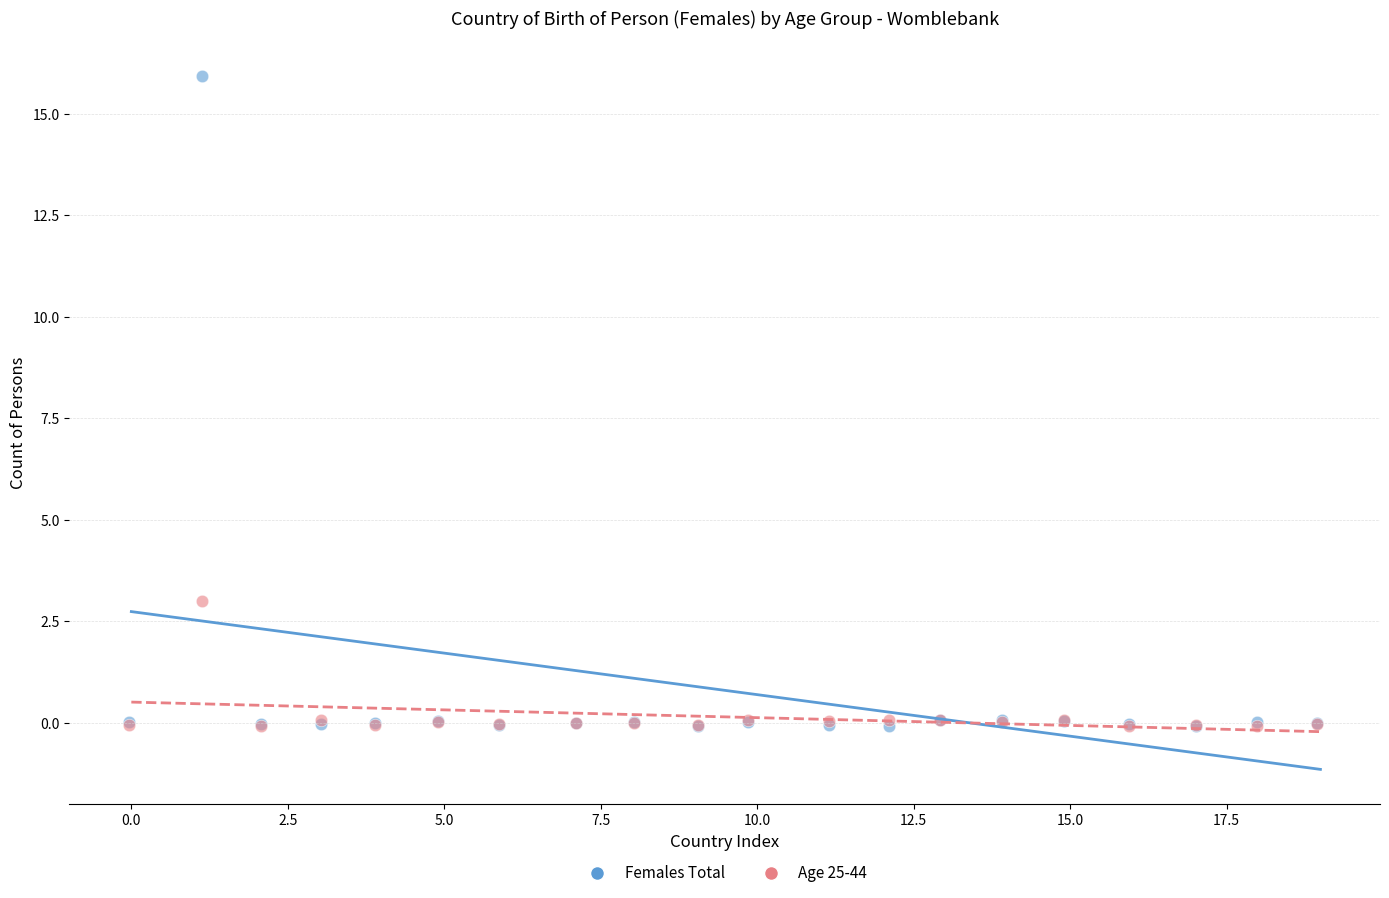

Across all series, what Y value is closest to 7?

3.0